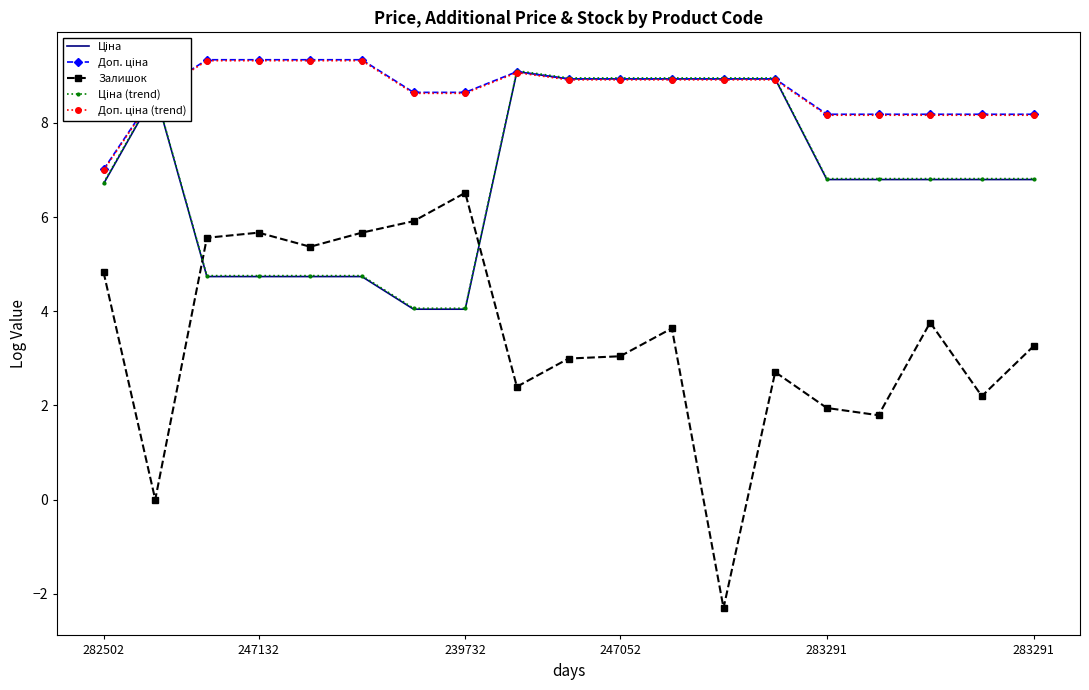

What is the greatest value displayed?

9.3